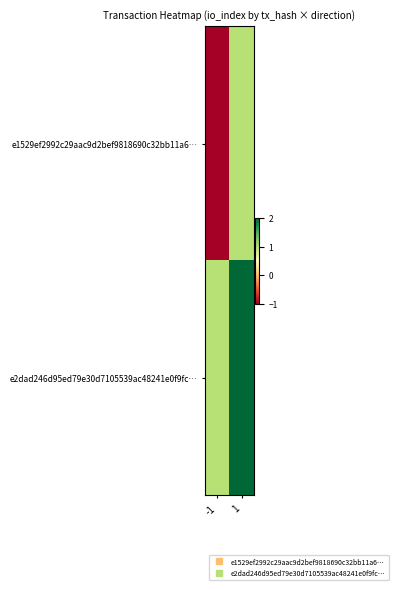

What is the difference between the highest and lowest values at 1?

1